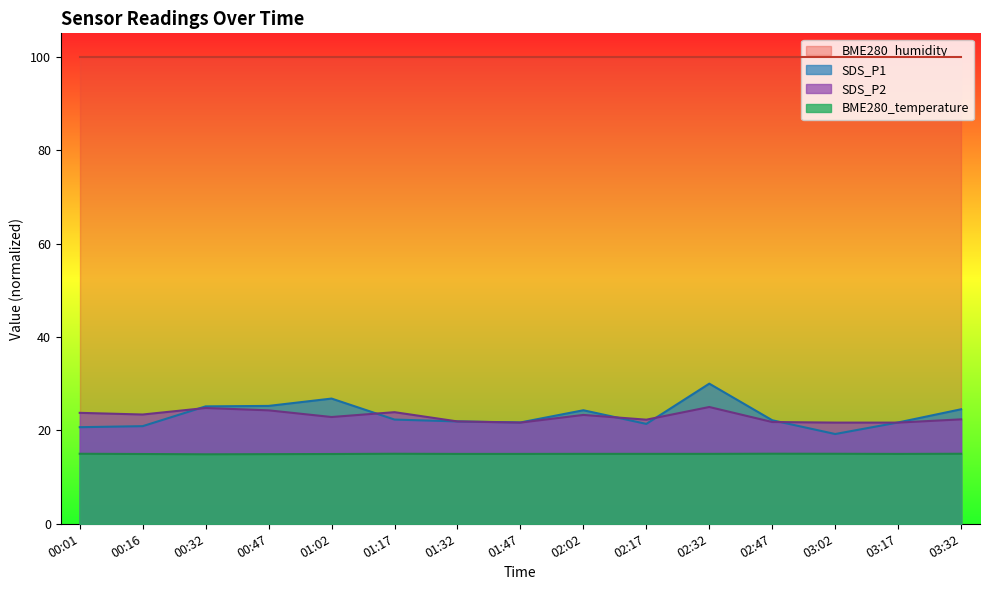

At which category does the chart reach its minimum across all series?

00:32